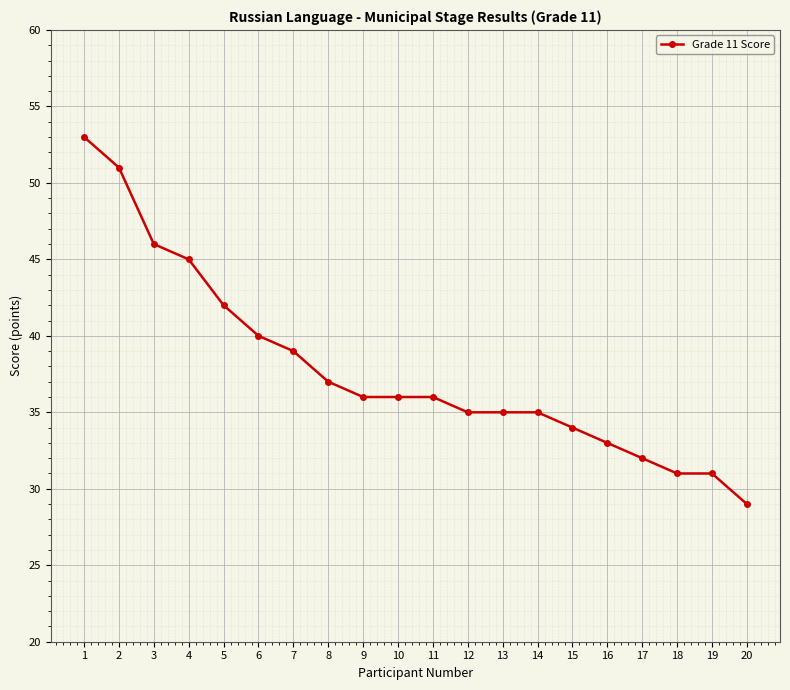

What is the average value?

38